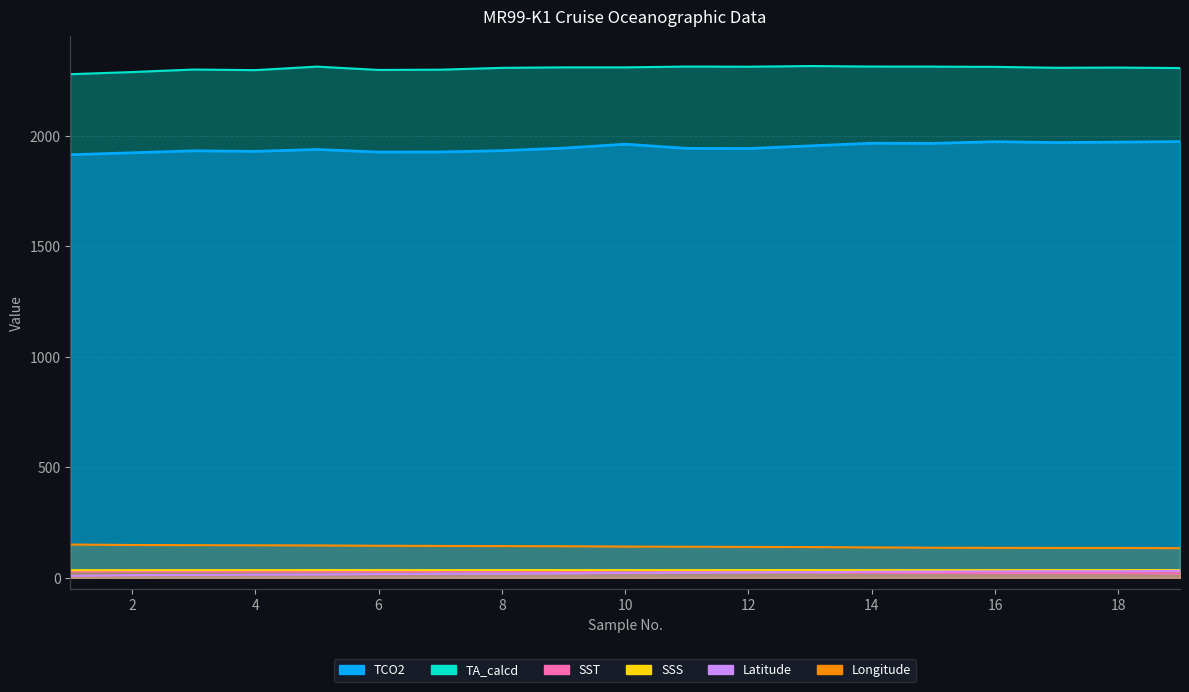

Rank the series by their maximum value, from highest to lowest.

TA_calcd, TCO2, Longitude, SSS, Latitude, SST